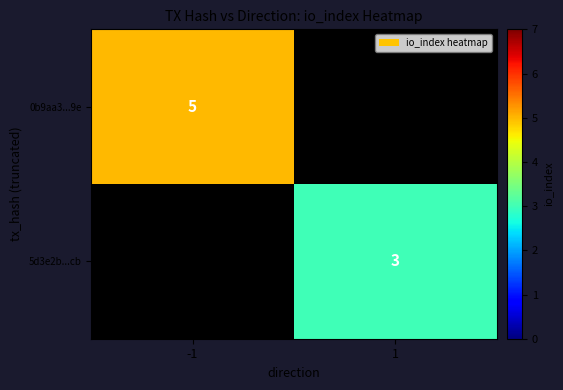

At how many categories does at least one series exceed 4?

1